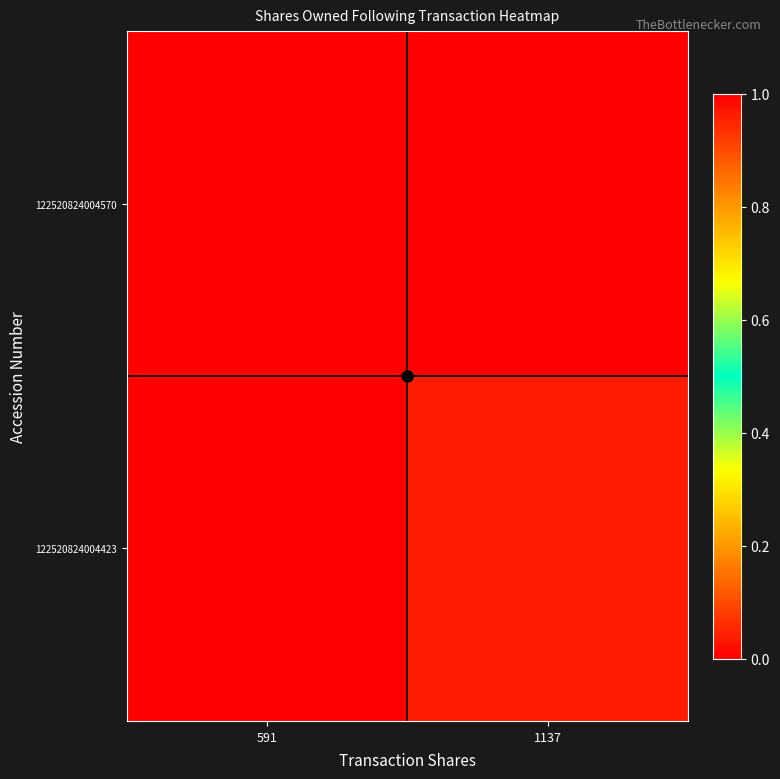

Rank the series at 591 from lowest to highest value.

122520824004423, 122520824004570